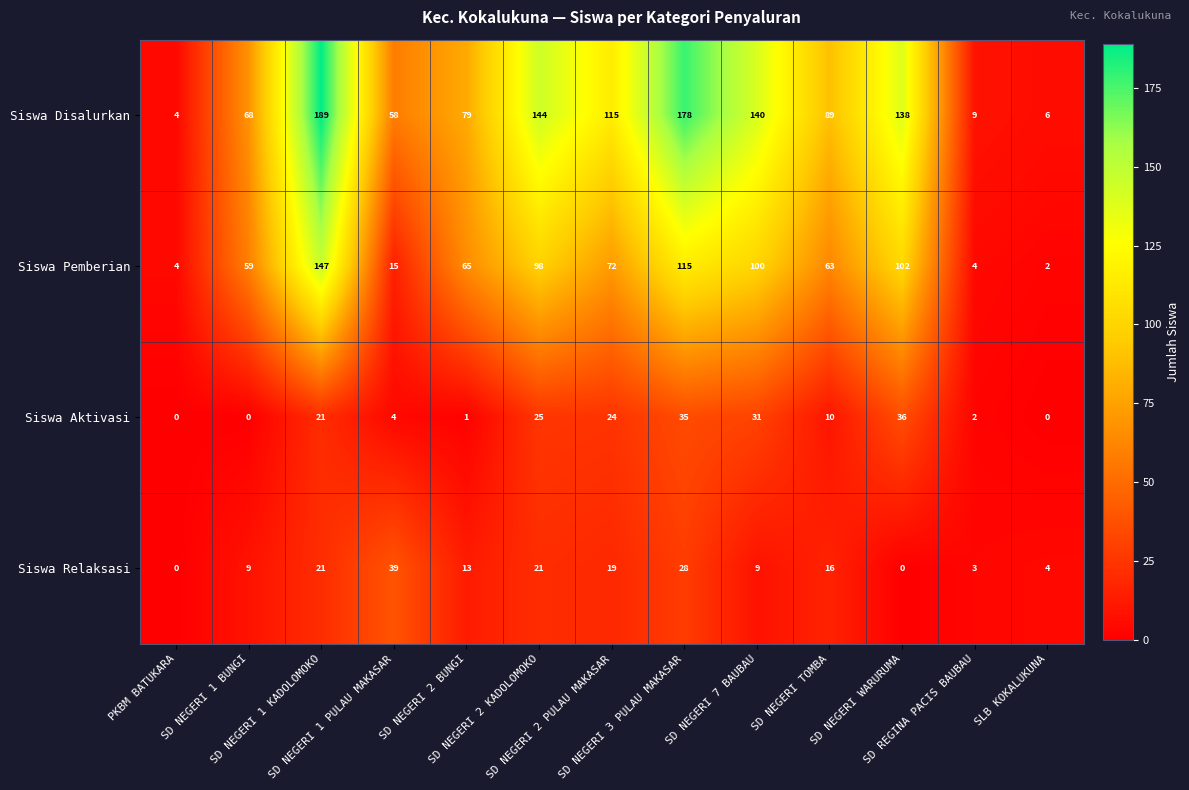

What is the average value of the Siswa Relaksasi series?

14